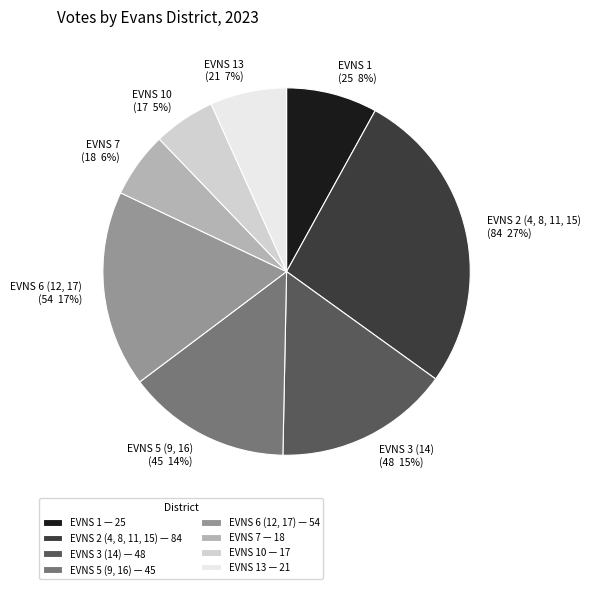

Does EVNS 13 account for over 50% of the chart?

No